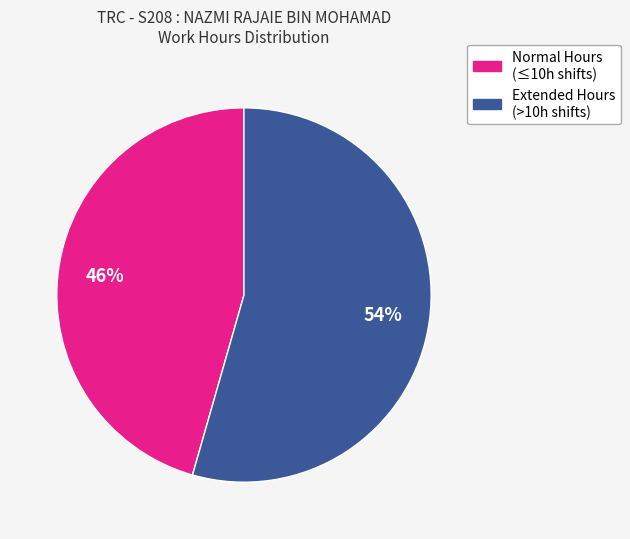

Does any single category account for the majority?

Yes